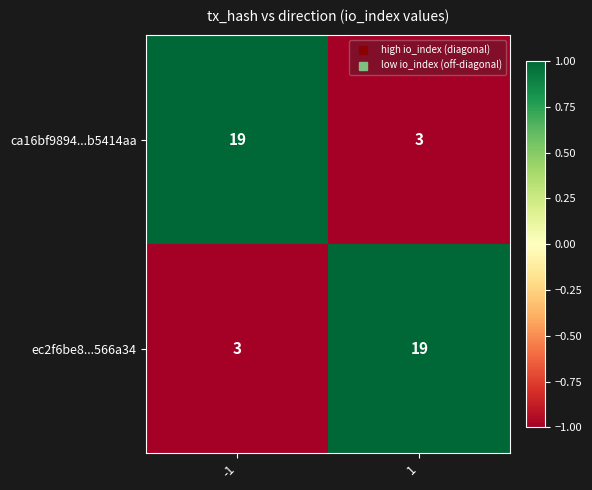

What is the sum of the ca16bf9894...b5414aa values at -1 and 1?

22